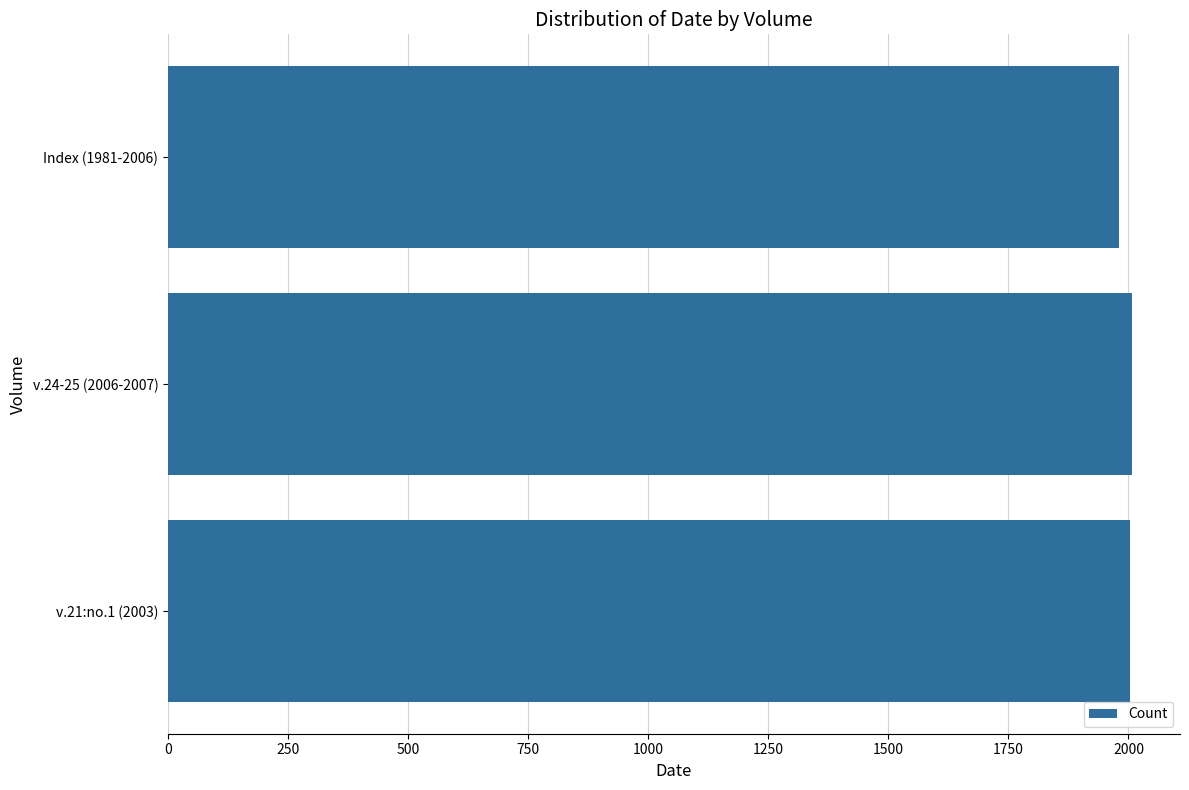

Approximately how many times larger is the value at Index (1981-2006) compared to v.24-25 (2006-2007)?

1.0